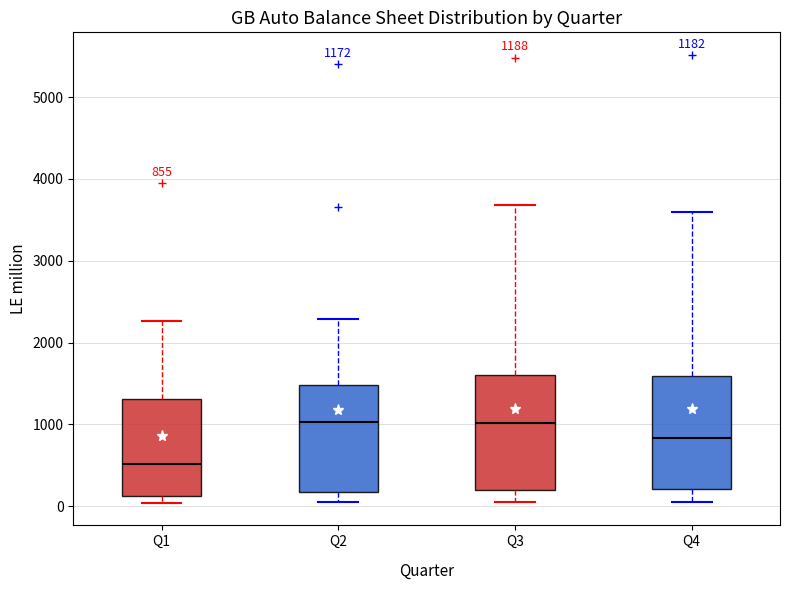

Which box's median line is the lowest?

Q1